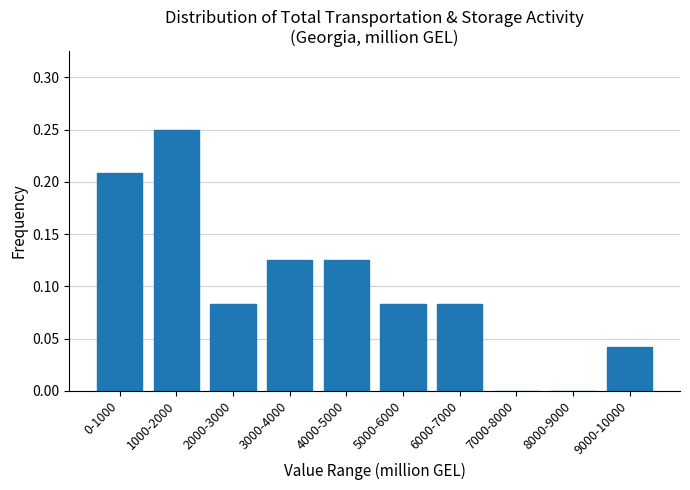

The chart shows a value of 0.1 at 8000-9000. True or false?

False